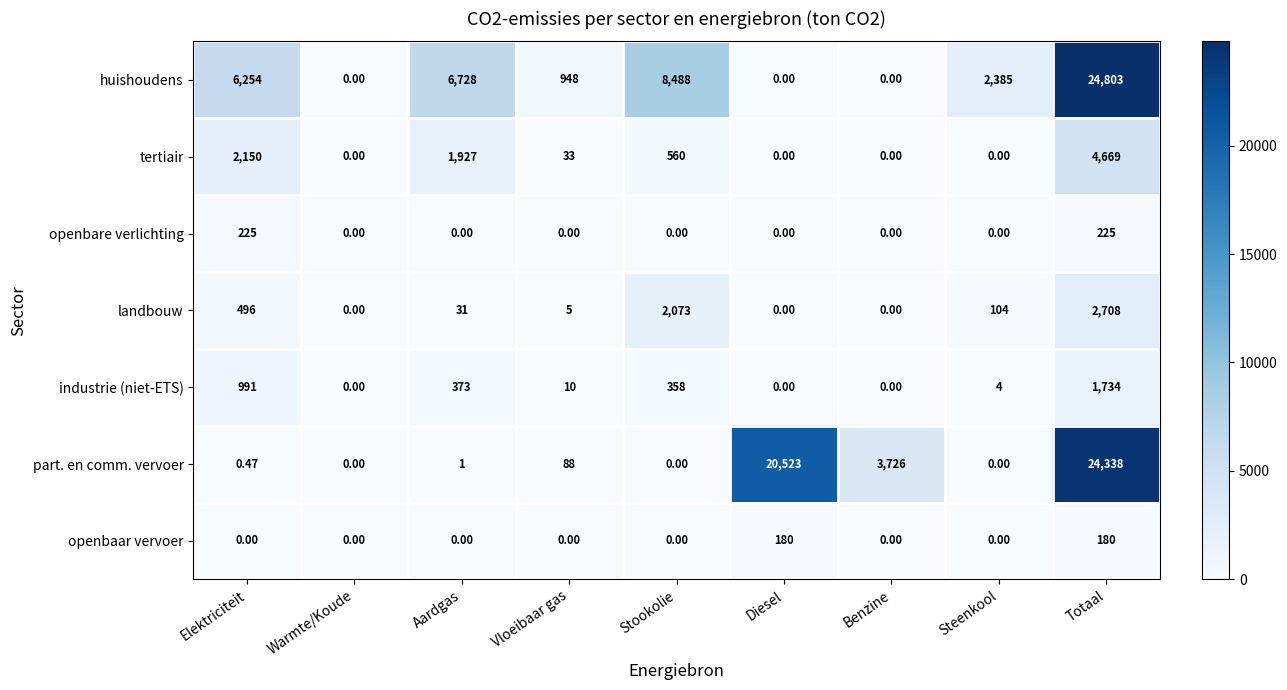

List the series in order of their peak value, highest first.

huishoudens, part. en comm. vervoer, tertiair, landbouw, industrie (niet-ETS), openbare verlichting, openbaar vervoer